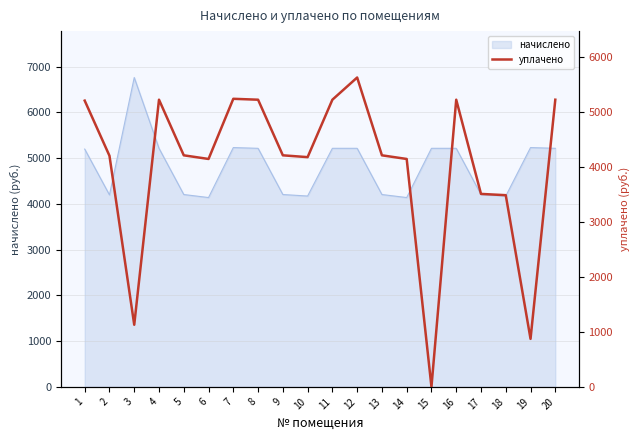

What is the difference between the values at 14 and 9?

66.2